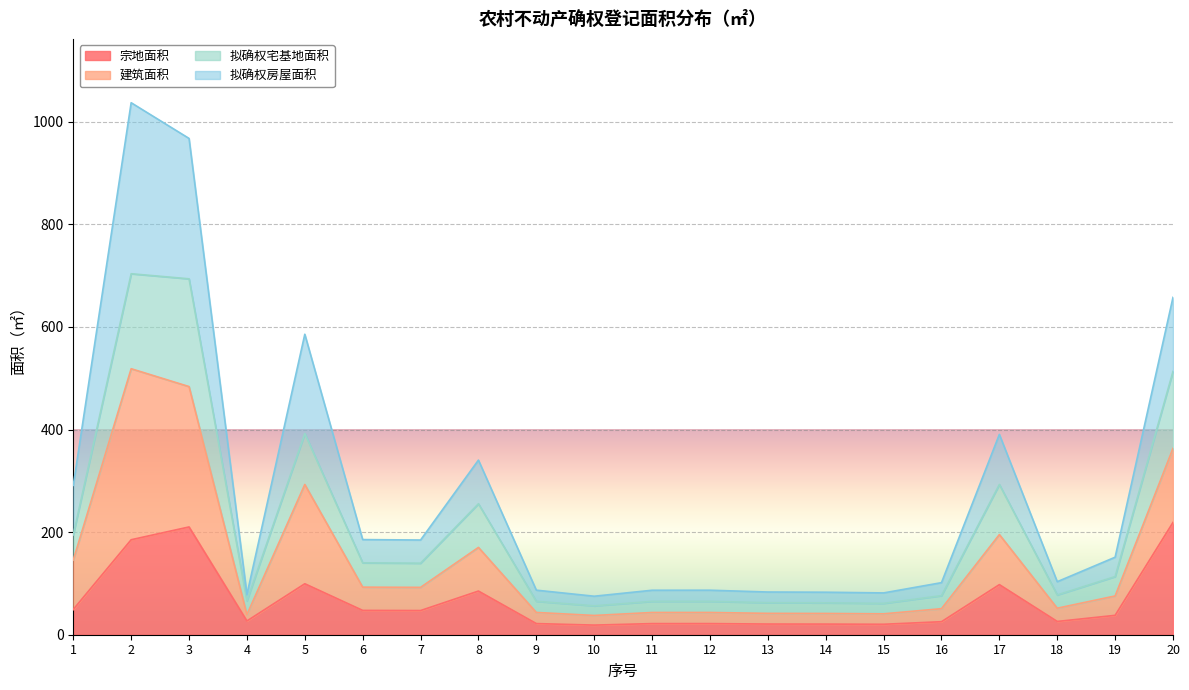

Which series has the largest total across all categories?

建筑面积